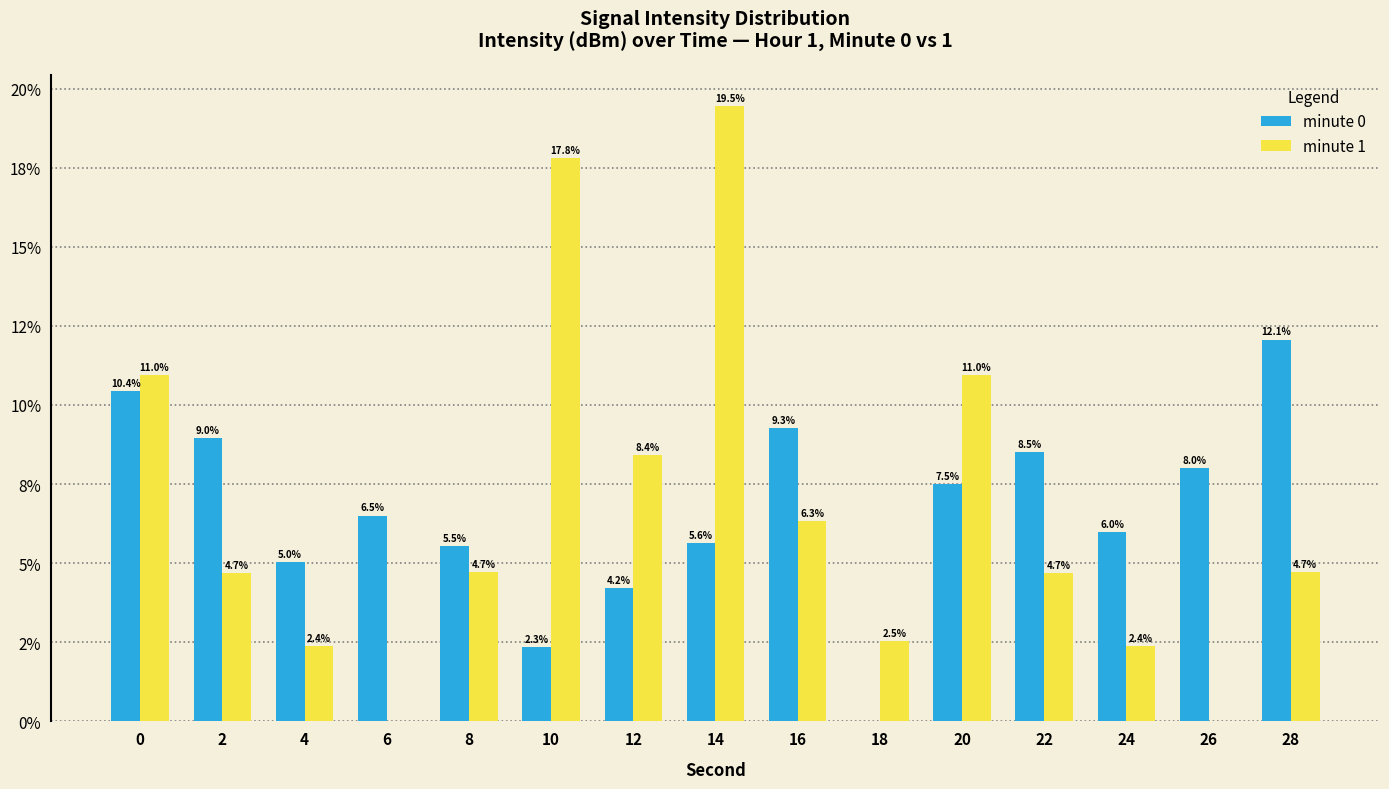

List the series in order of their peak value, lowest first.

minute 0, minute 1